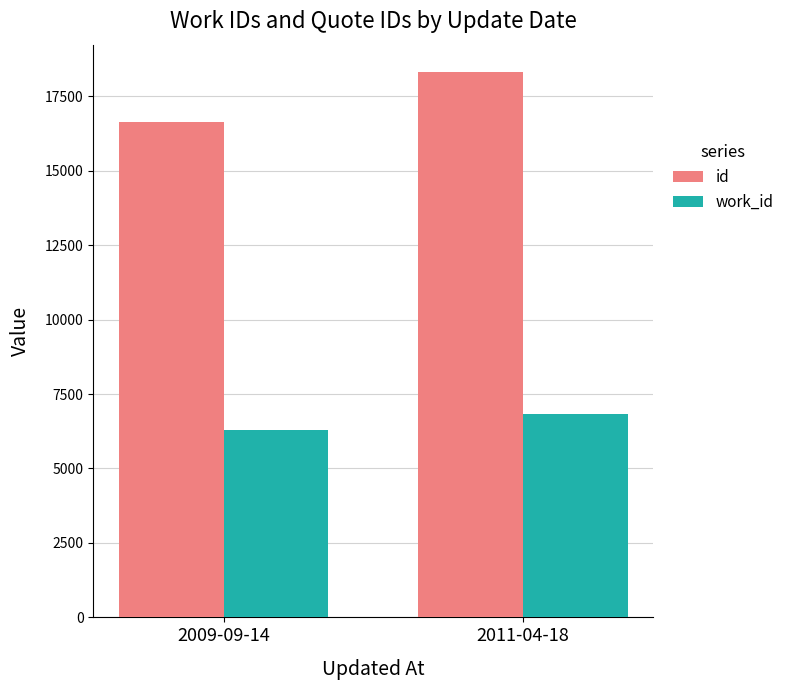

Which category has the highest value across all series?

2011-04-18